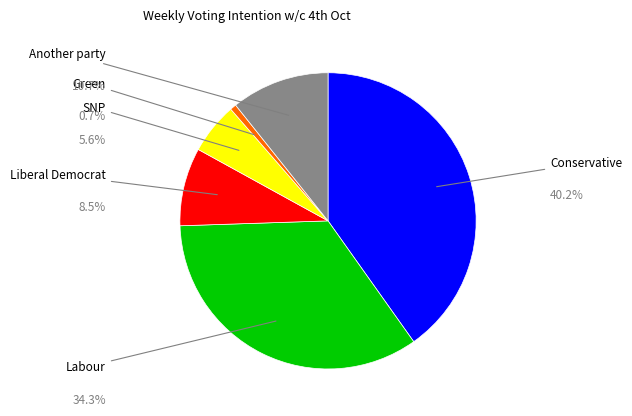

Is there any slice that represents more than half of the pie?

No